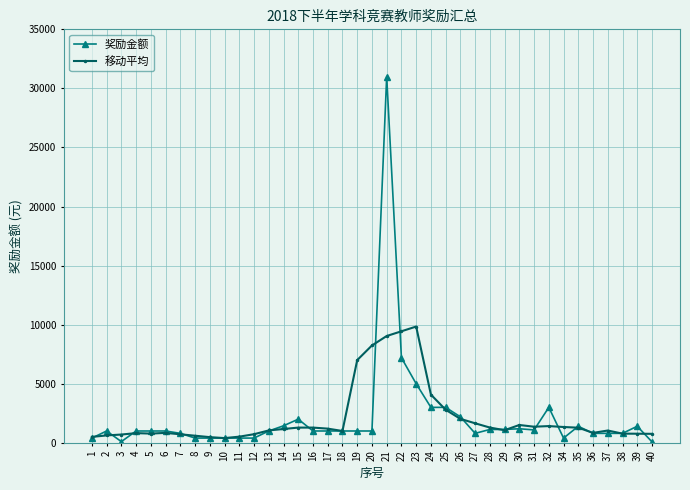

The value of 移动平均 at 13 is 1048. True or false?

True